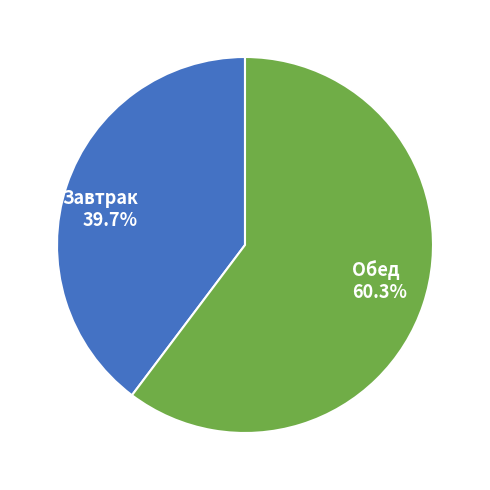

Which has a higher value, Завтрак or Обед?

Обед